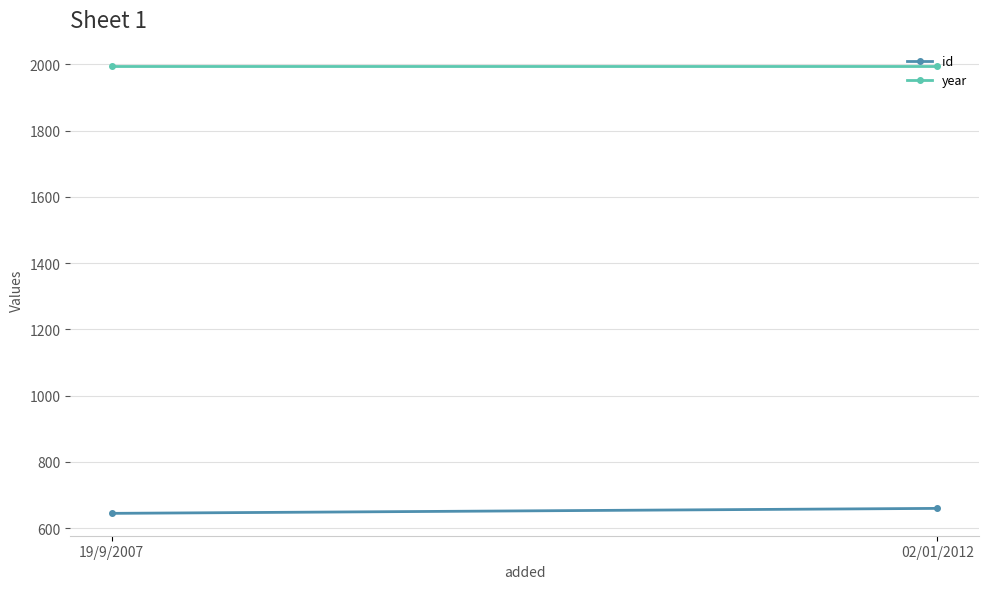

True or false: id has a value of 660 at 02/01/2012.

True